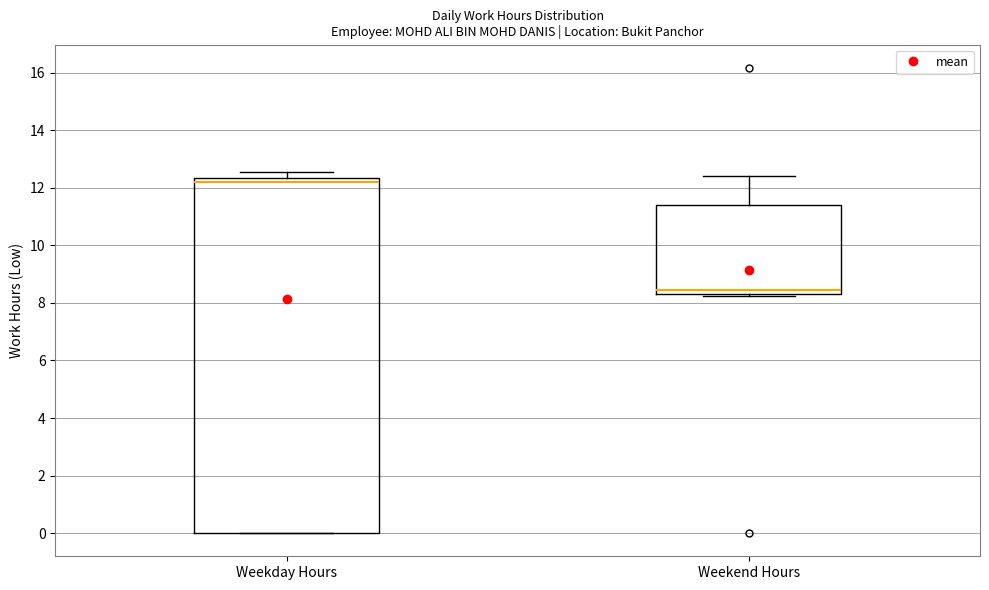

Reading left to right, transcribe this box plot: for each box, give where its median line is, the range the box spans, and where its two whiskers end, as read against the y-axis. The values are not printed on the chart, so give them approximately, as read against the axis.

Weekday Hours: median 12.2, box 0.0 to 12.4, whiskers 0.0 to 12.6
Weekend Hours: median 8.4 (just above the box's lower edge), box 8.4 to 11.4, whiskers 8.2 to 12.4